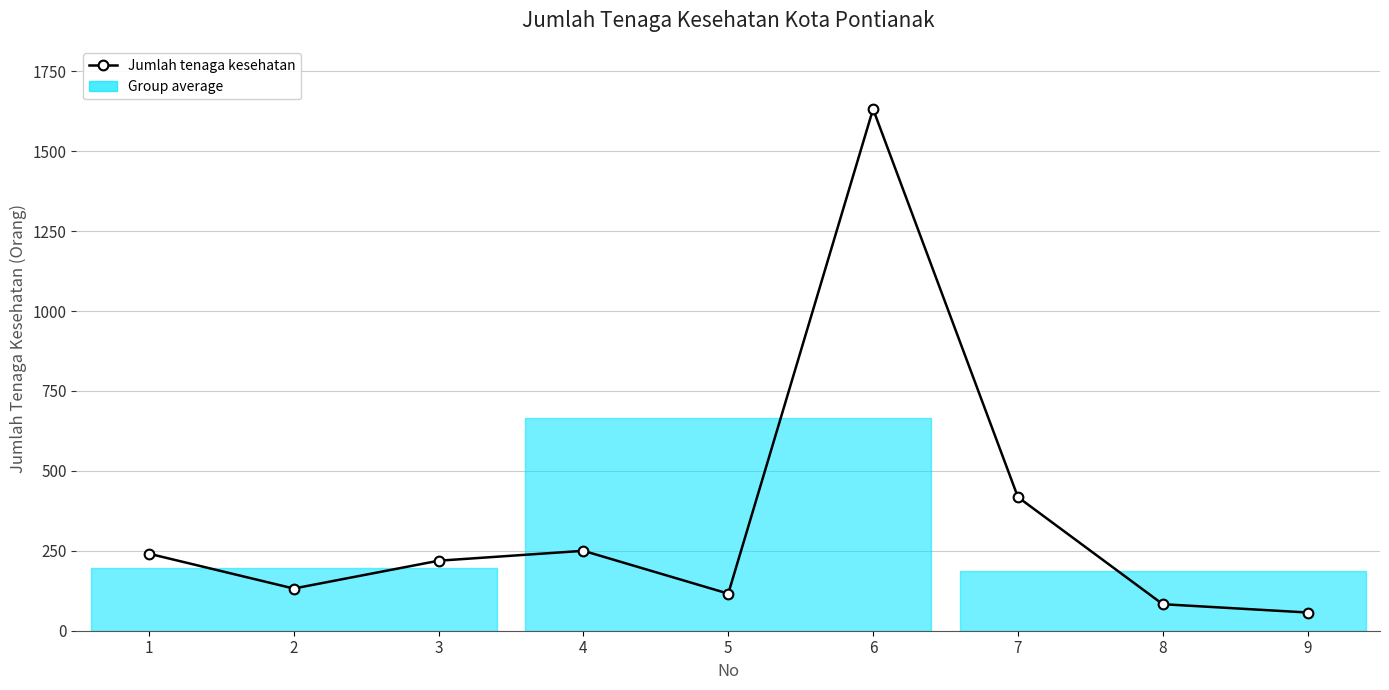

The value at 6 is 1097. True or false?

False